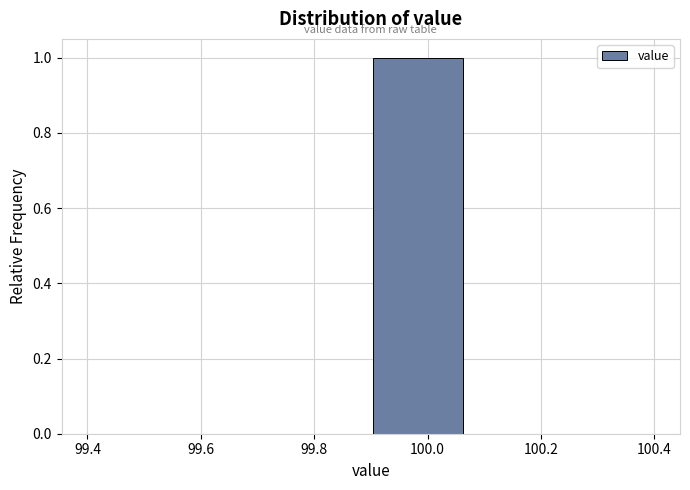

What is the height of the bar covering 99.90 to 100.06 on the x-axis? Neither the bar edges nor the heights are printed on the chart, so give them approximately, as read against the axes.

1